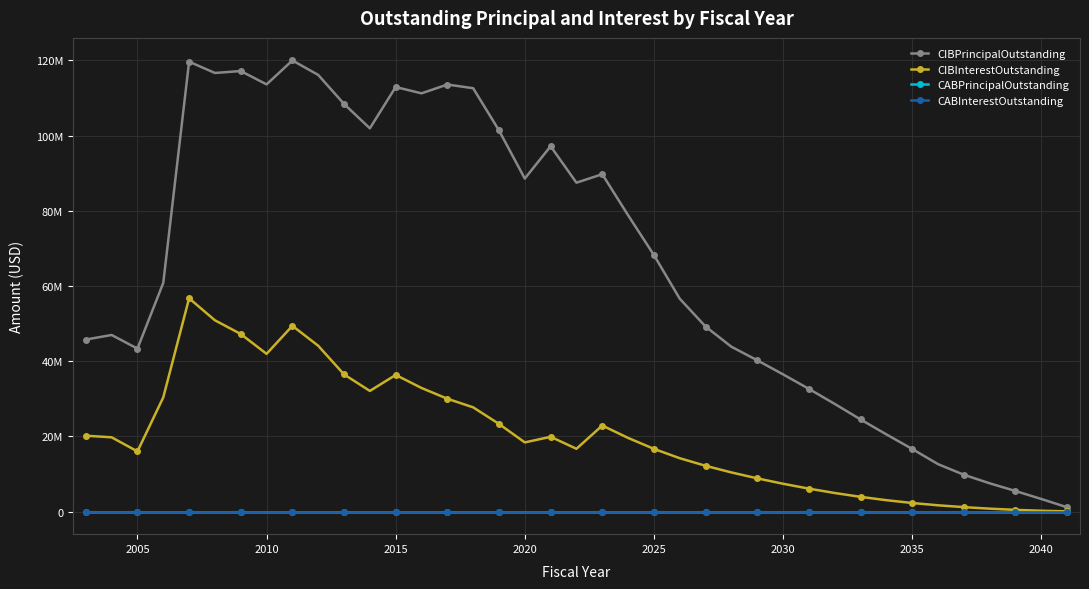

Reading left to right, transcribe all the data shown in this chart.

CIBPrincipalOutstanding: 45750000.0	46965000.0	43340000.0	60830000.0	119635000.0	116635000.0	117150000.0	113600000.0	119965000.0	116115000.0	108400000.0	101915000.0	112895000.0	111220000.0	113560000.0	112580000.0	101370000.0	88555000.0	97155000.0	87460000.0	89715000.0	78805000.0	68220000.0	56615000.0	49210000.0	43840000.0	40240000.0	36495000.0	32640000.0	28640000.0	24515000.0	20540000.0	16660000.0	12630000.0	9805000.0	7530000.0	5485000.0	3360000.0	1150000.0
CIBInterestOutstanding: 20179131.9	19755169.4	16005591.4	30377351.9	56716056.5	50871375.7	47224667.4	41951243.1	49397572.4	44095944.4	36484314.4	32087782.4	36342515.3	32874499.4	30012953.0	27724930.0	23314376.0	18400938.1	19893271.5	16703205.5	22891149.9	19591766.8	16681253.0	14197785.2	12180798.9	10416828.2	8846918.4	7405984.9	6108224.6	4948944.8	3924856.8	3037720.3	2288673.8	1680518.5	1189375.0	784100.0	465100.0	225400.0	69000.0
CABPrincipalOutstanding: 0.0	0.0	0.0	0.0	0.0	0.0	0.0	0.0	0.0	0.0	0.0	0.0	0.0	0.0	0.0	0.0	0.0	0.0	0.0	0.0	0.0	0.0	0.0	0.0	0.0	0.0	0.0	0.0	0.0	0.0	0.0	0.0	0.0	0.0	0.0	0.0	0.0	0.0	0.0
CABInterestOutstanding: 0.0	0.0	0.0	0.0	0.0	0.0	0.0	0.0	0.0	0.0	0.0	0.0	0.0	0.0	0.0	0.0	0.0	0.0	0.0	0.0	0.0	0.0	0.0	0.0	0.0	0.0	0.0	0.0	0.0	0.0	0.0	0.0	0.0	0.0	0.0	0.0	0.0	0.0	0.0